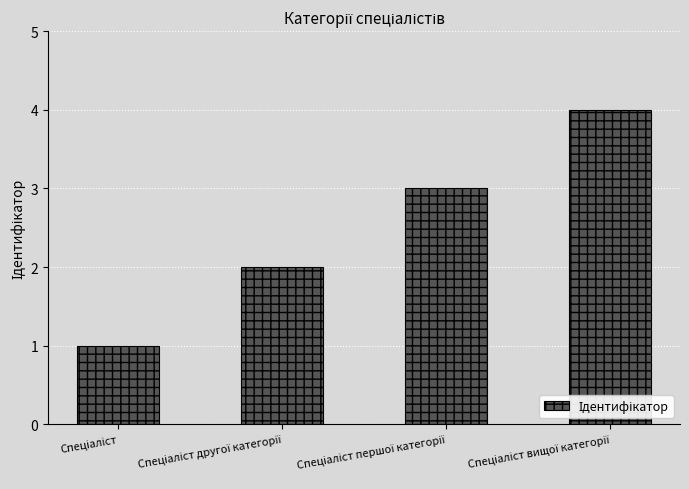

What is the value of the 4th bar from the left?

4